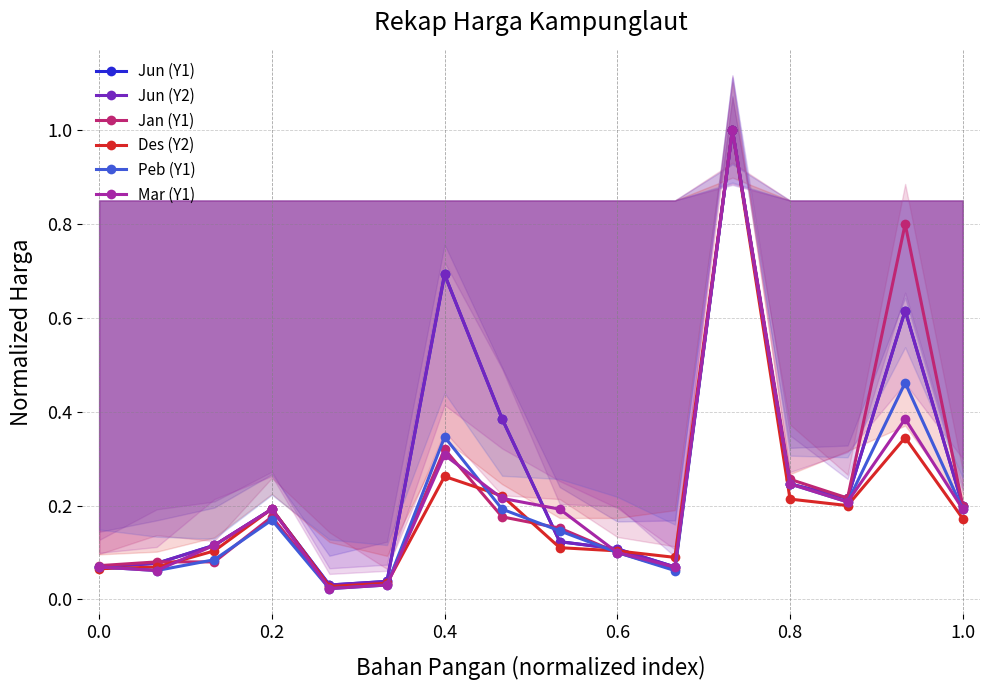

What is the highest value of the Peb (Y1) series?

1.0